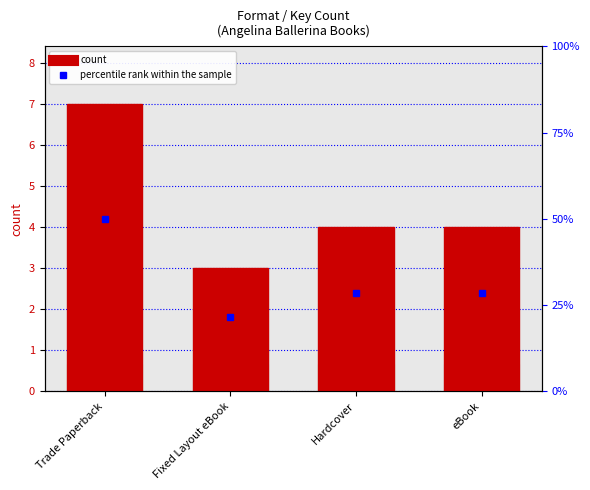

What is the difference between the maximum and minimum values?

4